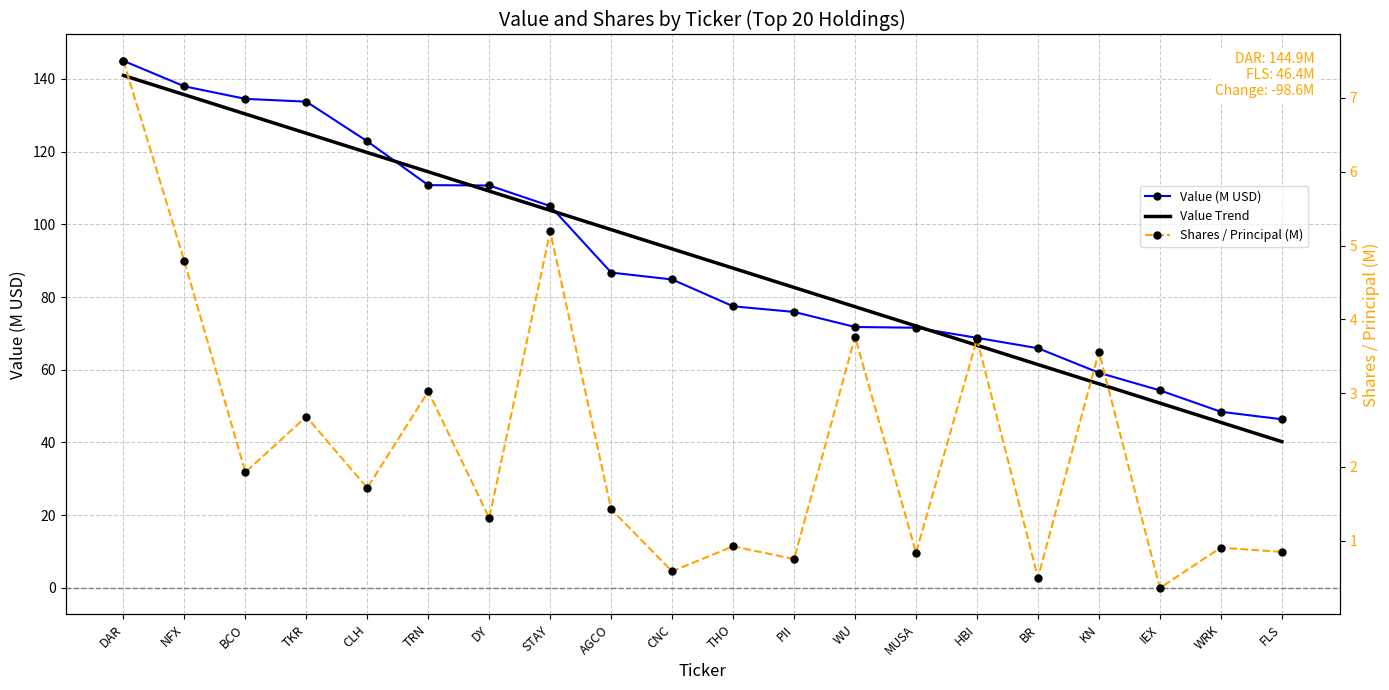

True or false: Shares / Principal (M) and Value (M USD) intersect in this chart.

False